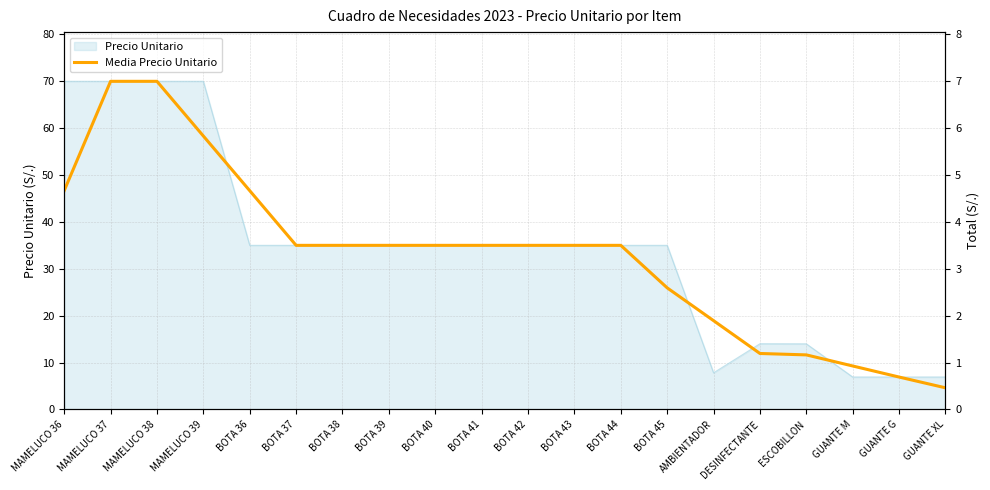

What is the maximum value shown in the chart?

70.0